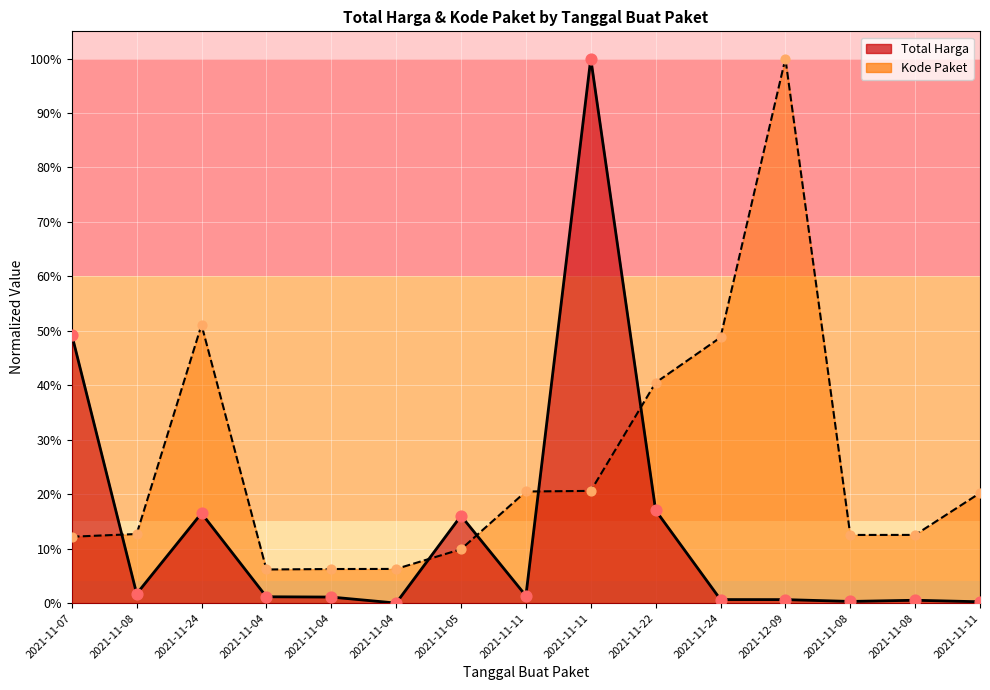

Which series contains the lowest Y value?

Total Harga